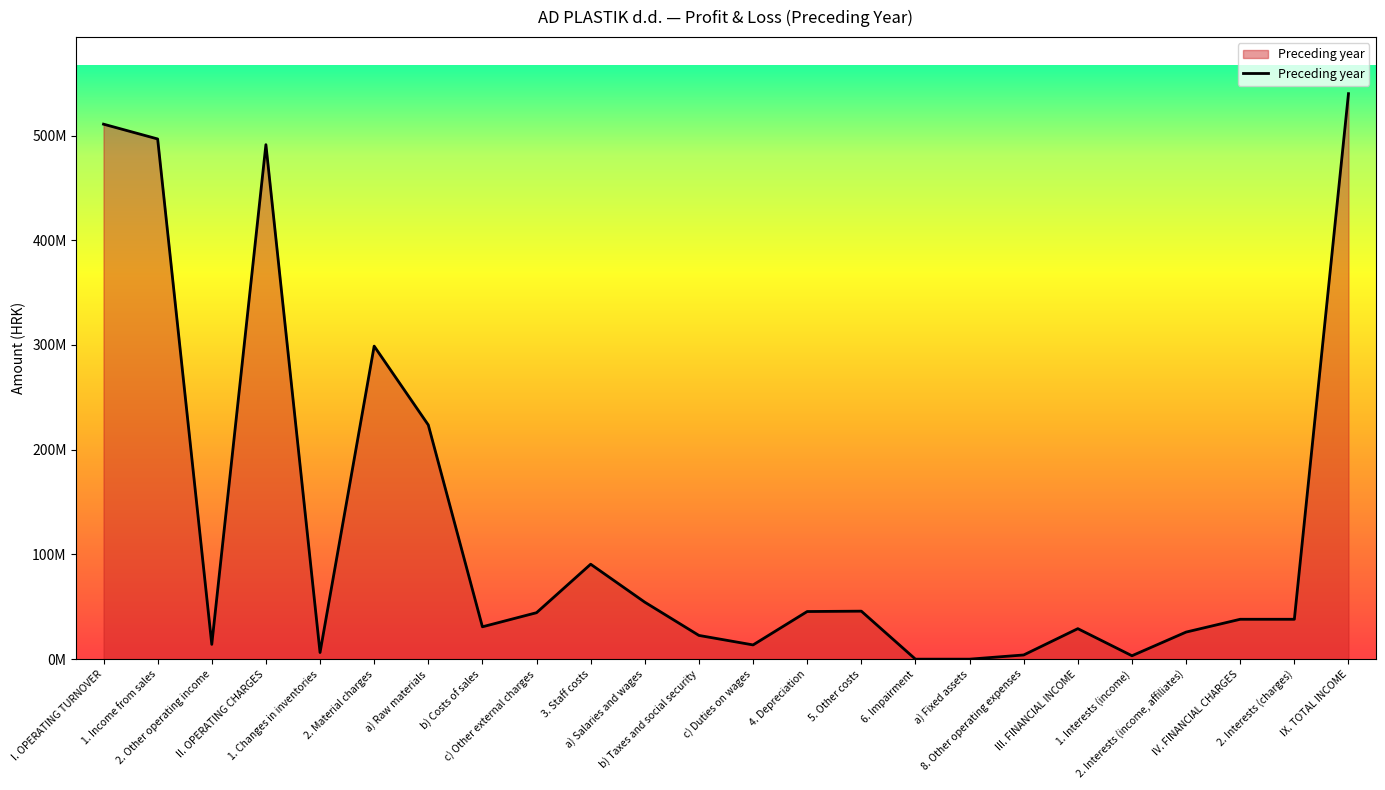

Which category has the highest value across all series?

IX. TOTAL INCOME